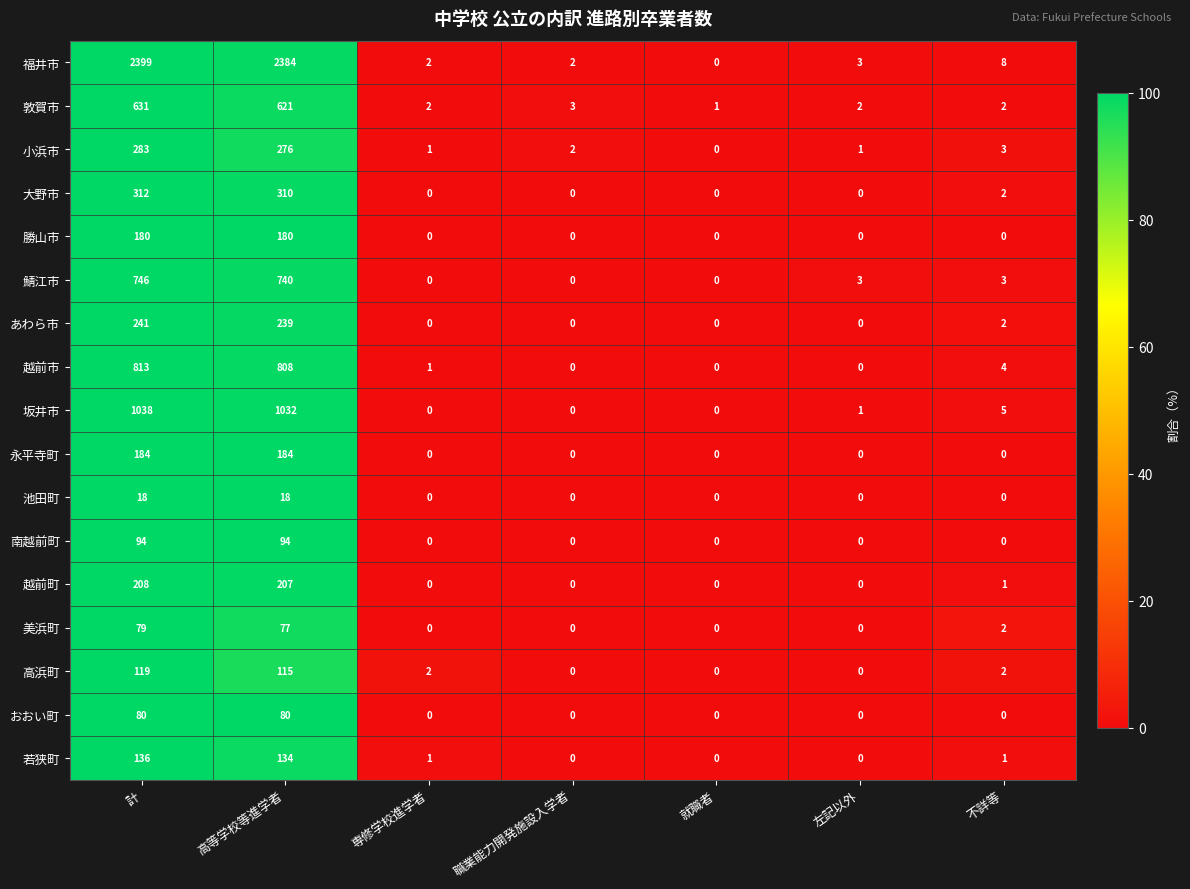

What is the difference between the maximum and minimum values in the 小浜市 series?

283